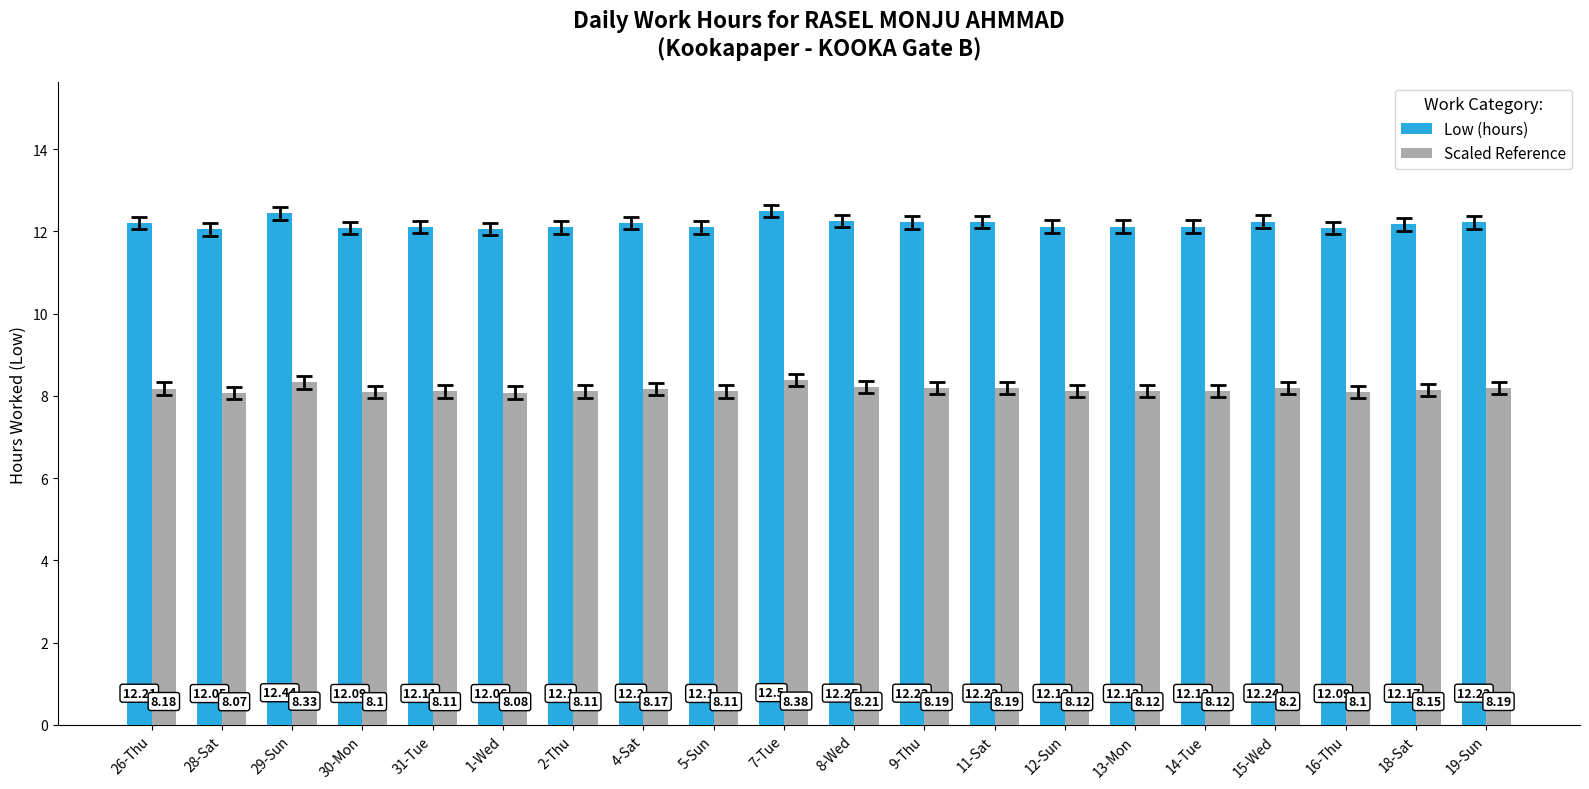

What is the label of the 17th bar from the left?

15-Wed